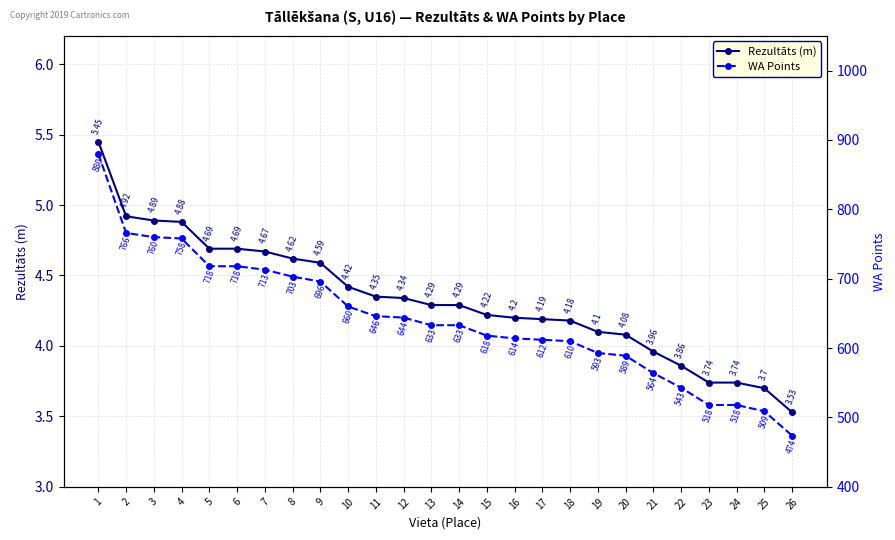

List the series in order of their overall mean, lowest first.

Rezultāts (m), WA Points